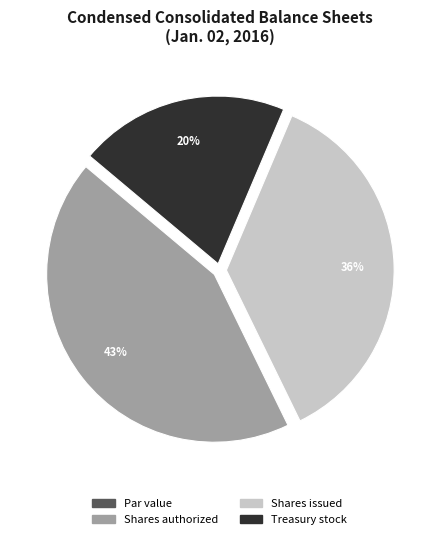

Is there any slice that represents more than half of the pie?

No